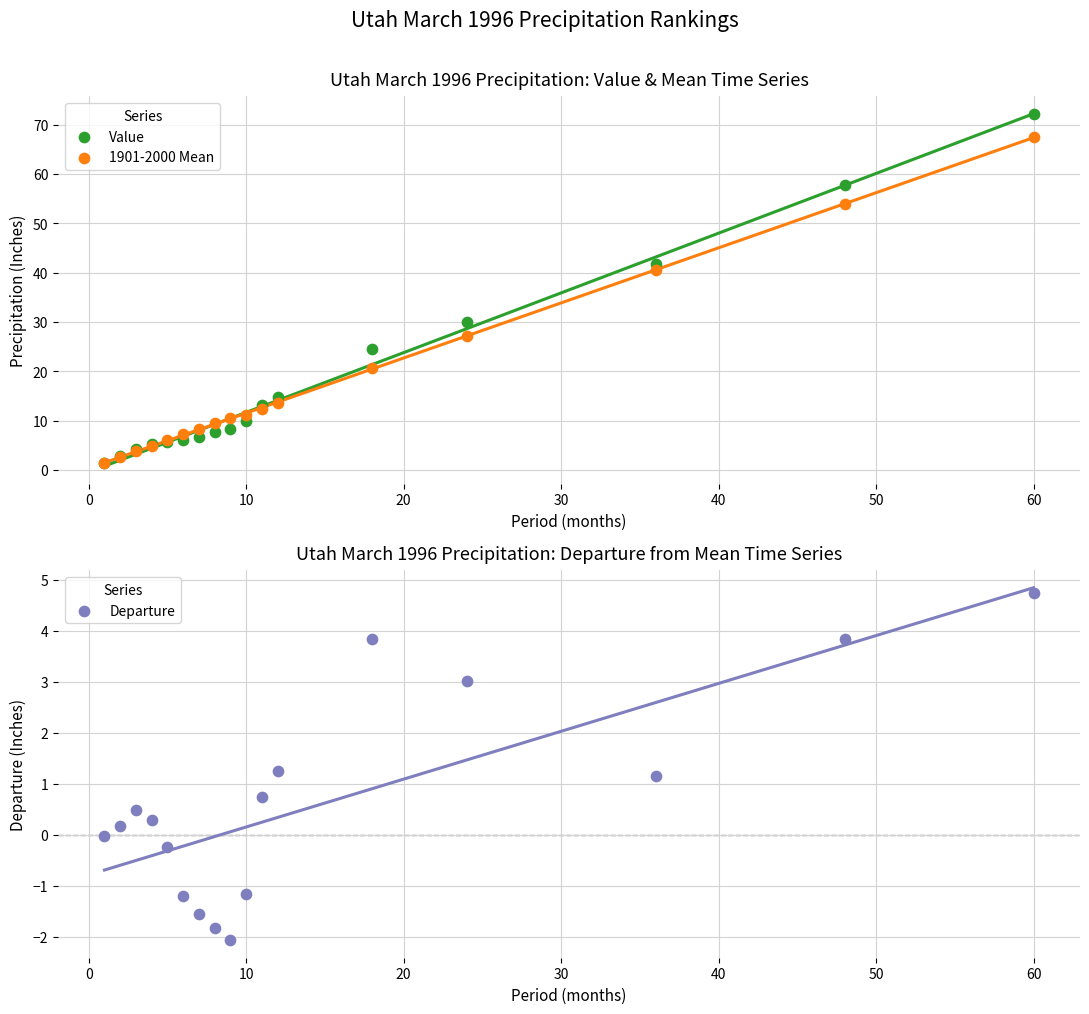

Is the value of 1901-2000 Mean at 0 greater than the value of Value at 13?

No